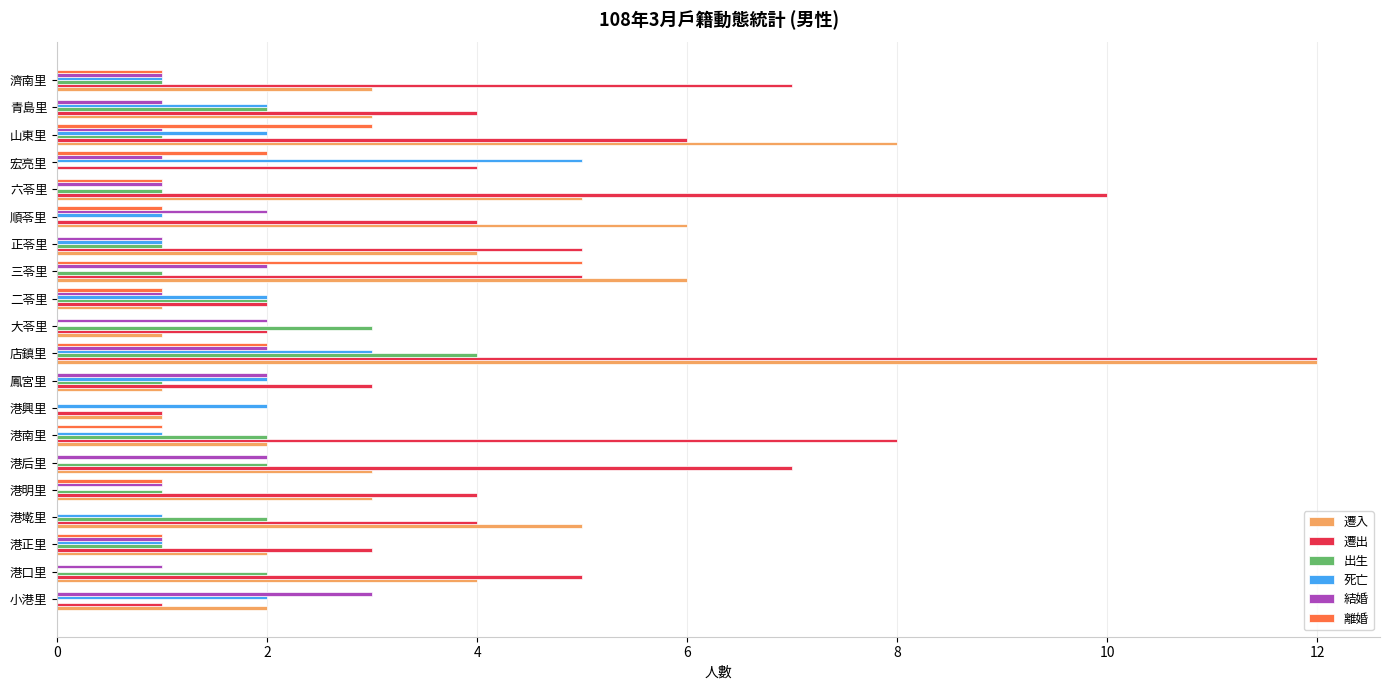

At which label does 離婚 reach its peak?

三苓里